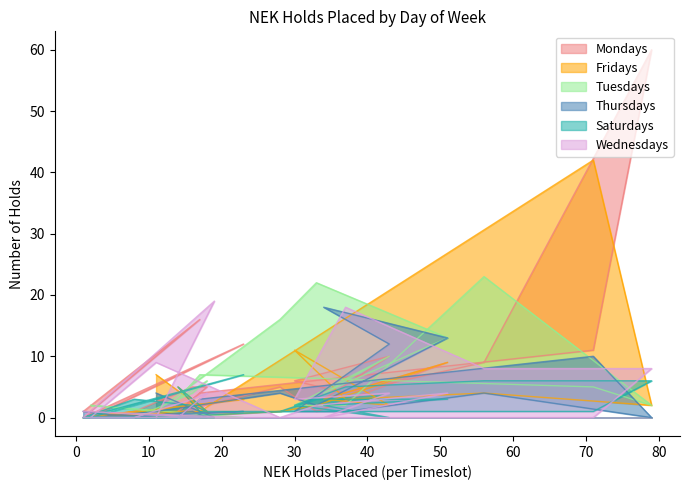

True or false: Saturdays has more than 0 points higher than both neighbors.

True